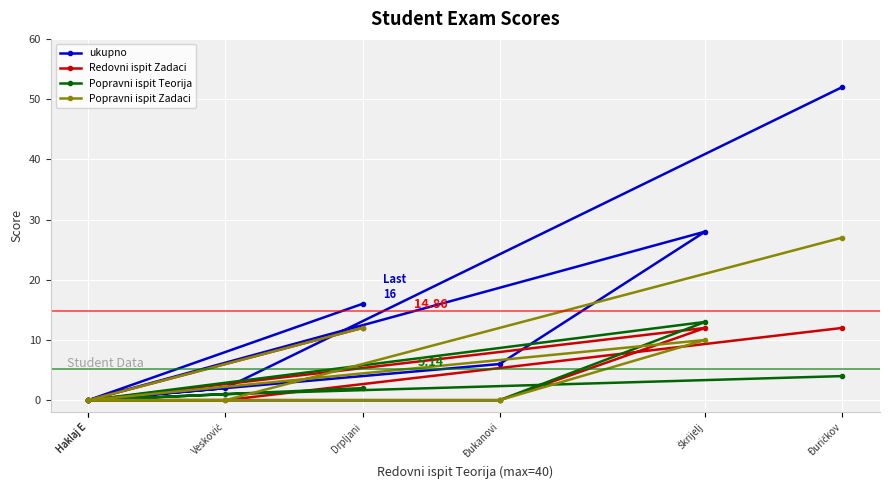

What is the difference between the maximum and minimum values in the Popravni ispit Zadaci series?

27